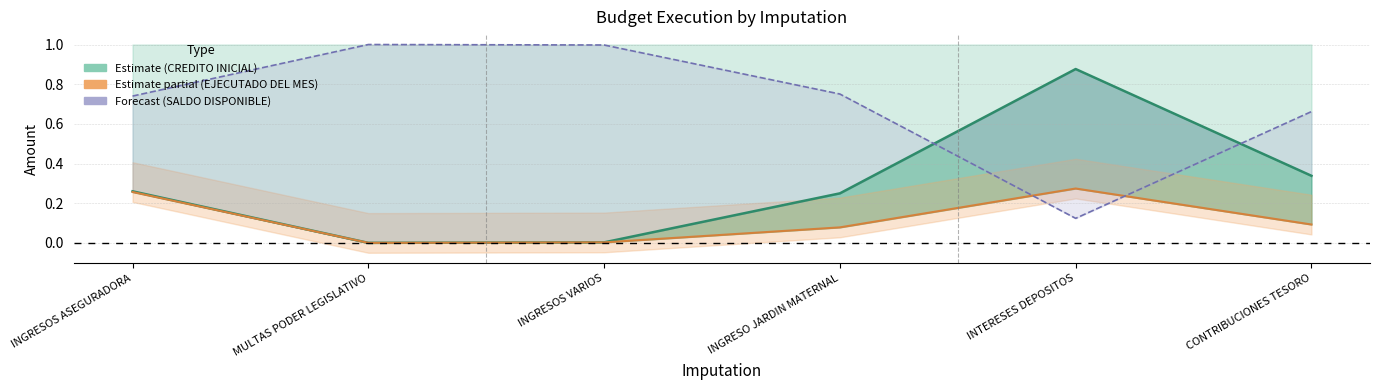

Rank the categories by value from lowest to highest.

MULTAS PODER LEGISLATIVO, INGRESOS VARIOS, INGRESO JARDIN MATERNAL, INGRESOS ASEGURADORA, CONTRIBUCIONES TESORO, INTERESES DEPOSITOS